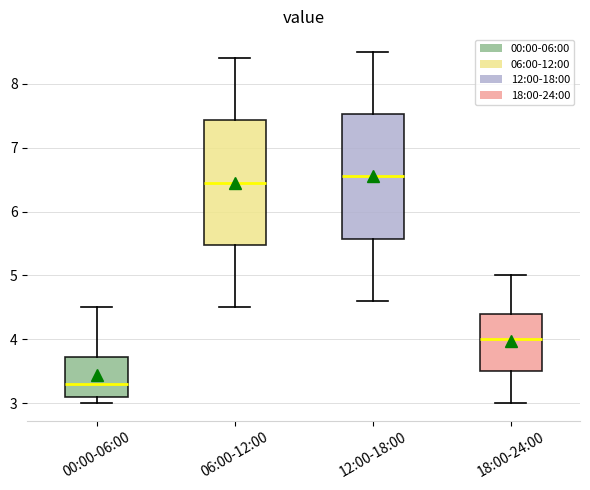

Reading left to right, read every box against the y-axis: the position of its median line, the range the box covers, and the ends of its whiskers. The values are not printed on the chart, so give them approximately, as read against the axis.

00:00-06:00: median 3.3, box 3.1 to 3.7, whiskers 3.0 to 4.5
06:00-12:00: median 6.5, box 5.5 to 7.4, whiskers 4.5 to 8.4
12:00-18:00: median 6.6, box 5.6 to 7.5, whiskers 4.6 to 8.5
18:00-24:00: median 4.0, box 3.5 to 4.4, whiskers 3.0 to 5.0